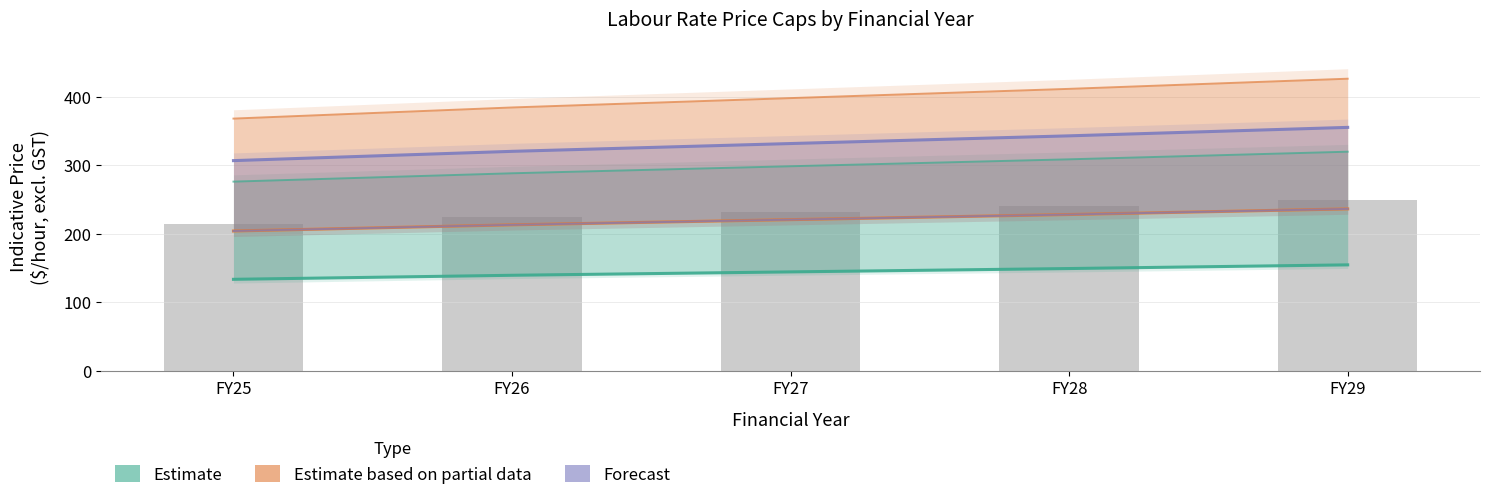

The Estimate series shows 208.2 at FY26. True or false?

False